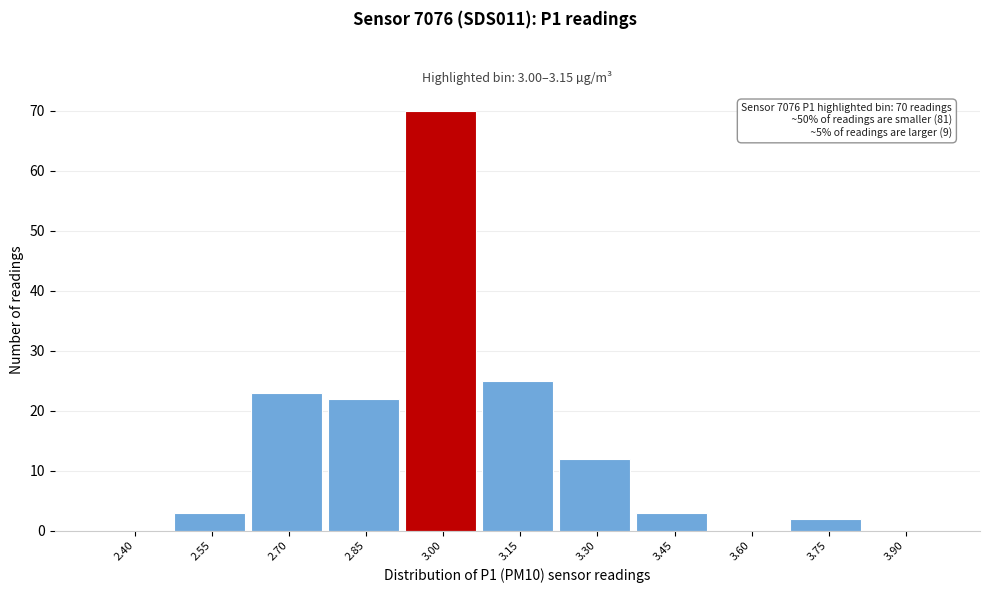

Reading left to right, list all the values displayed in this chart.

2.40=0	2.55=3	2.70=23	2.85=22	3.00=70	3.15=25	3.30=12	3.45=3	3.60=0	3.75=2	3.90=0